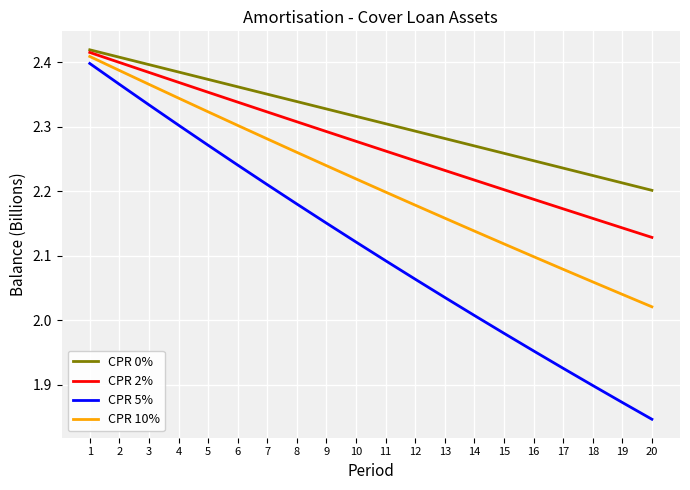

Rank the series by their average value, from lowest to highest.

CPR 5%, CPR 10%, CPR 2%, CPR 0%